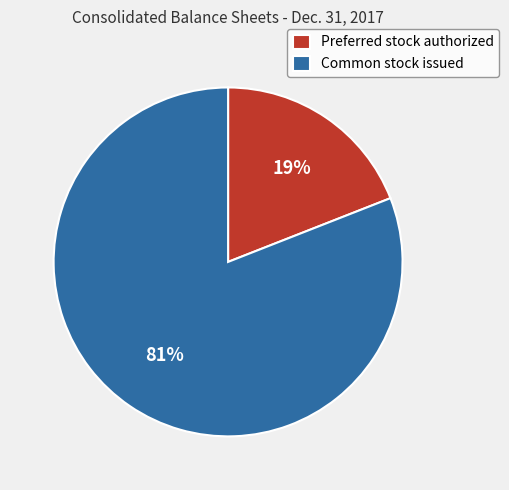

Combined, do Common stock issued and Preferred stock authorized account for over 50%?

Yes